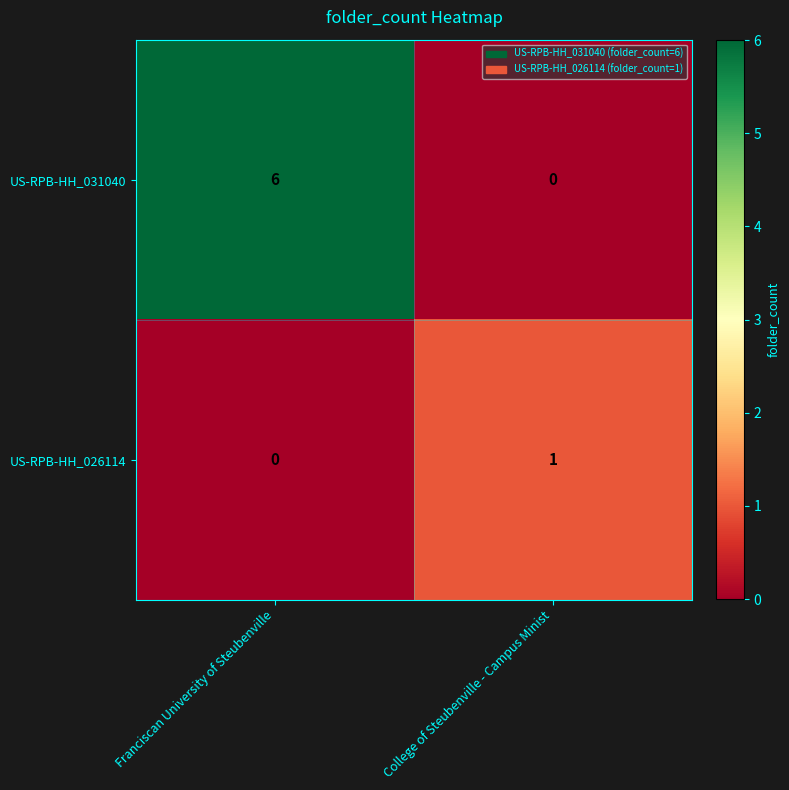

What is the maximum value for US-RPB-HH_031040?

6